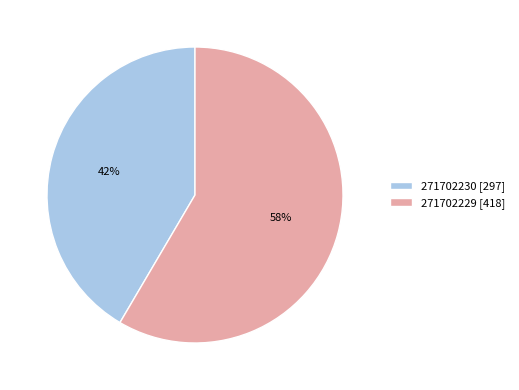

Count the number of slices in the pie.

2